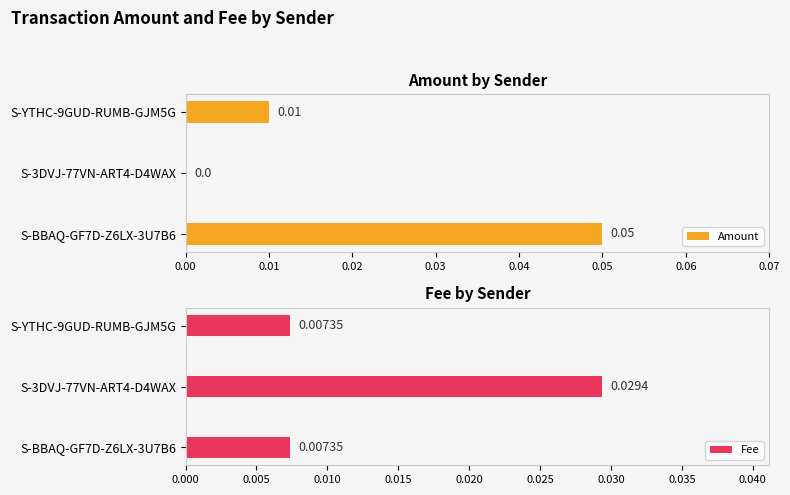

What are all the series names shown in the legend?

Amount, Fee